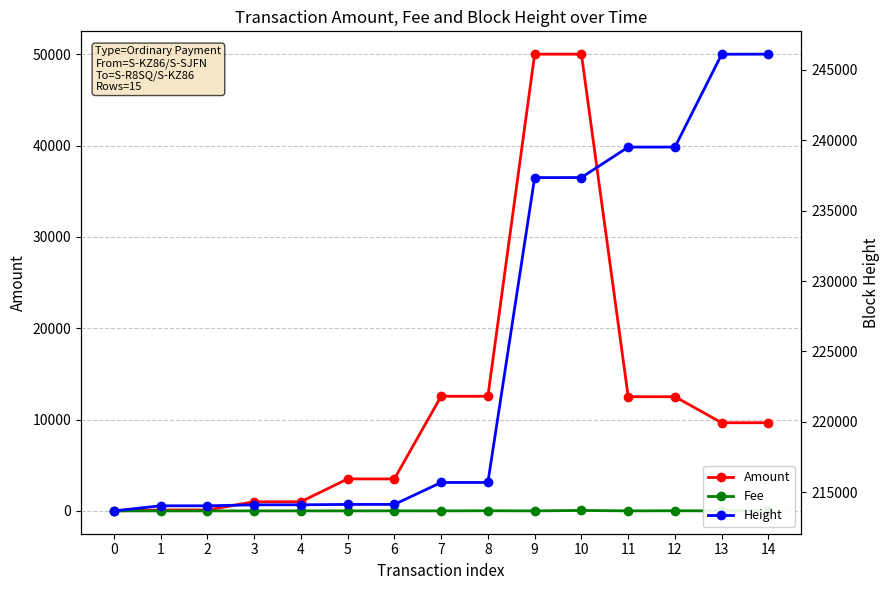

What is the average value of the Fee series?

7